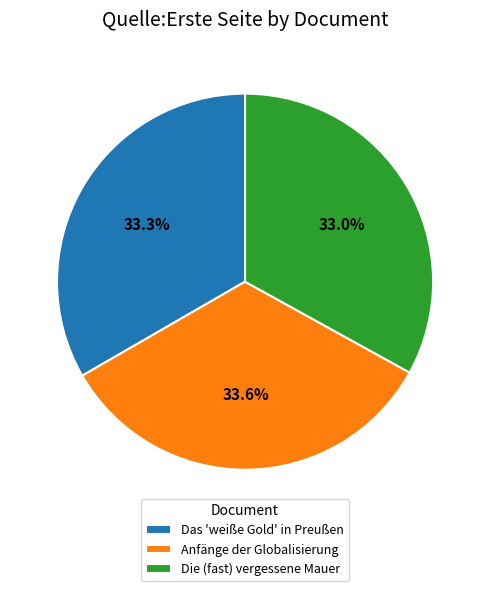

How many slices are in this pie chart?

3